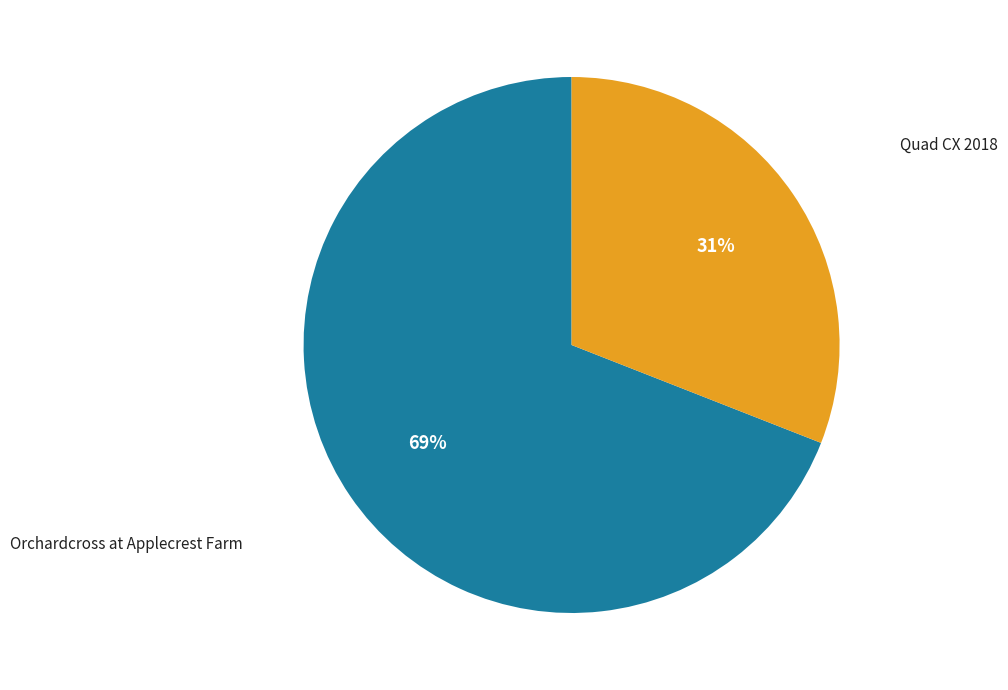

Does any single category account for the majority?

Yes